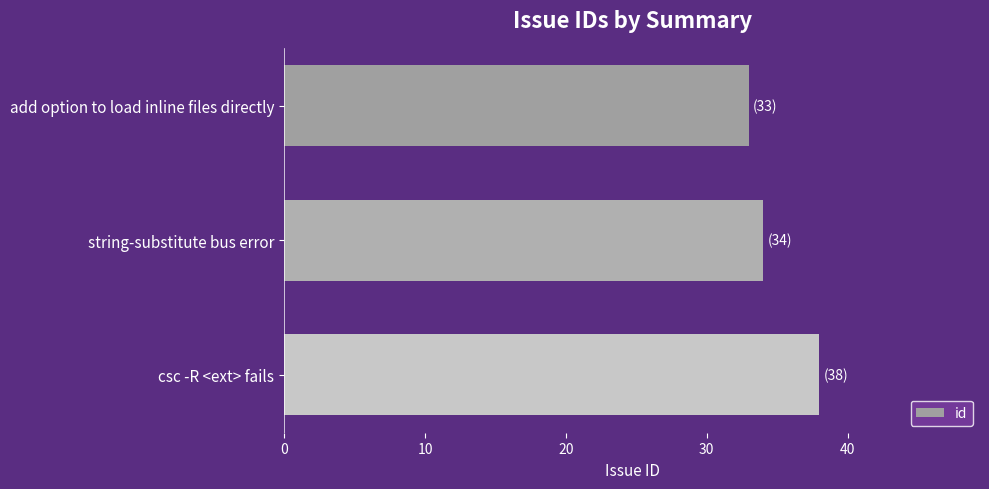

What is the ratio of the value at string-substitute bus error to the value at csc -R <ext> fails?

0.9